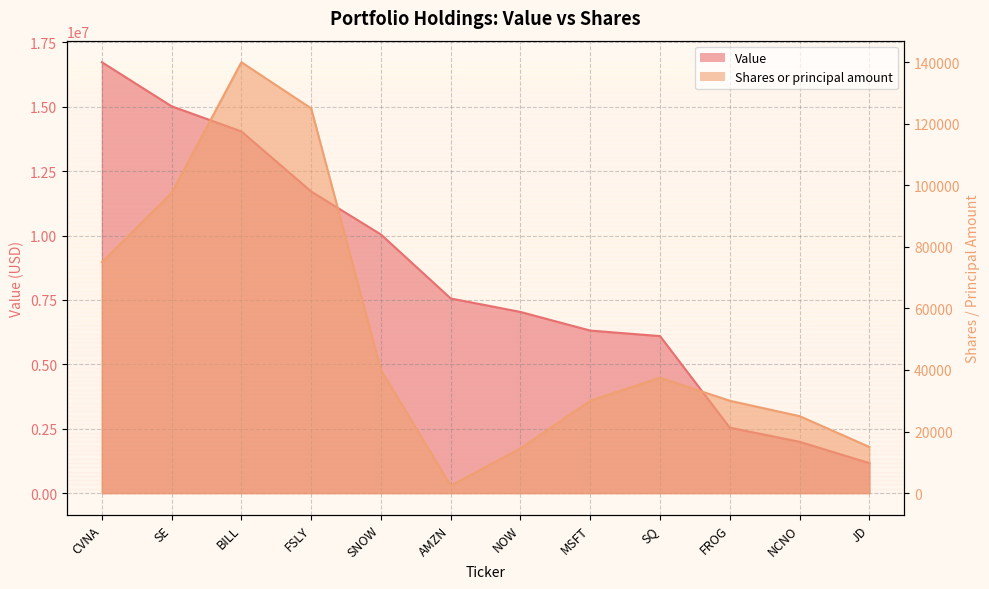

True or false: Value has more than 1 points higher than both neighbors.

False